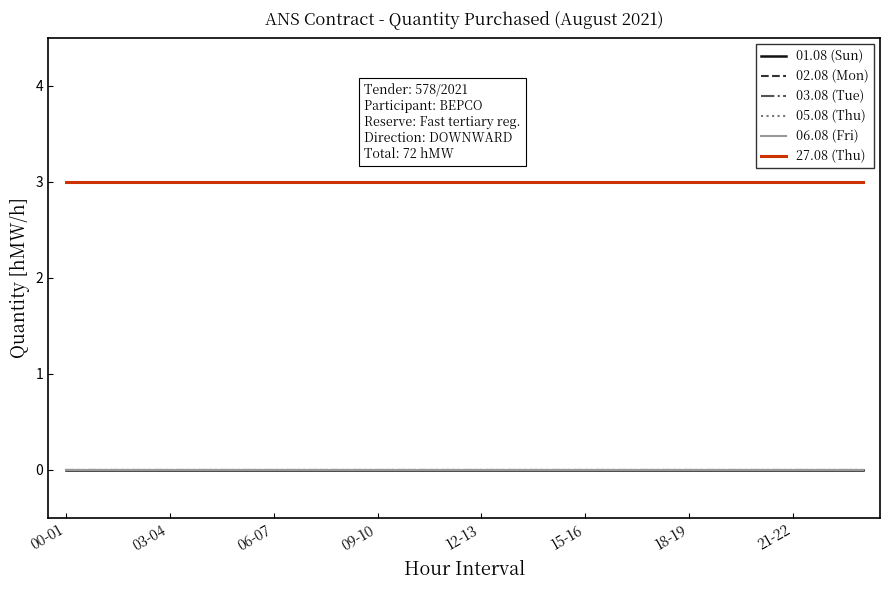

True or false: 05.08 (Thu) and 01.08 (Sun) intersect in this chart.

False